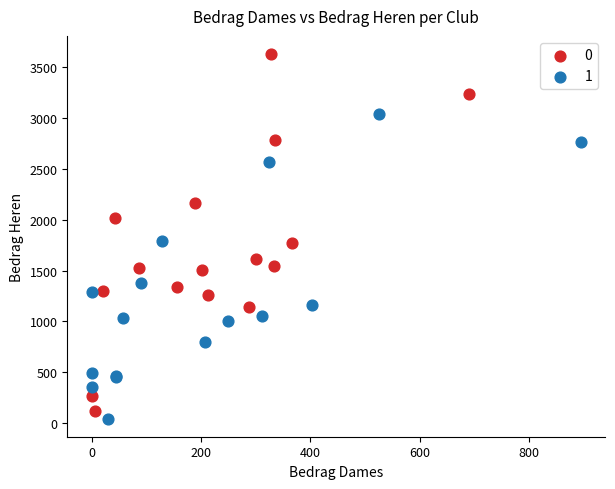

Which series reaches the minimum Y coordinate?

1